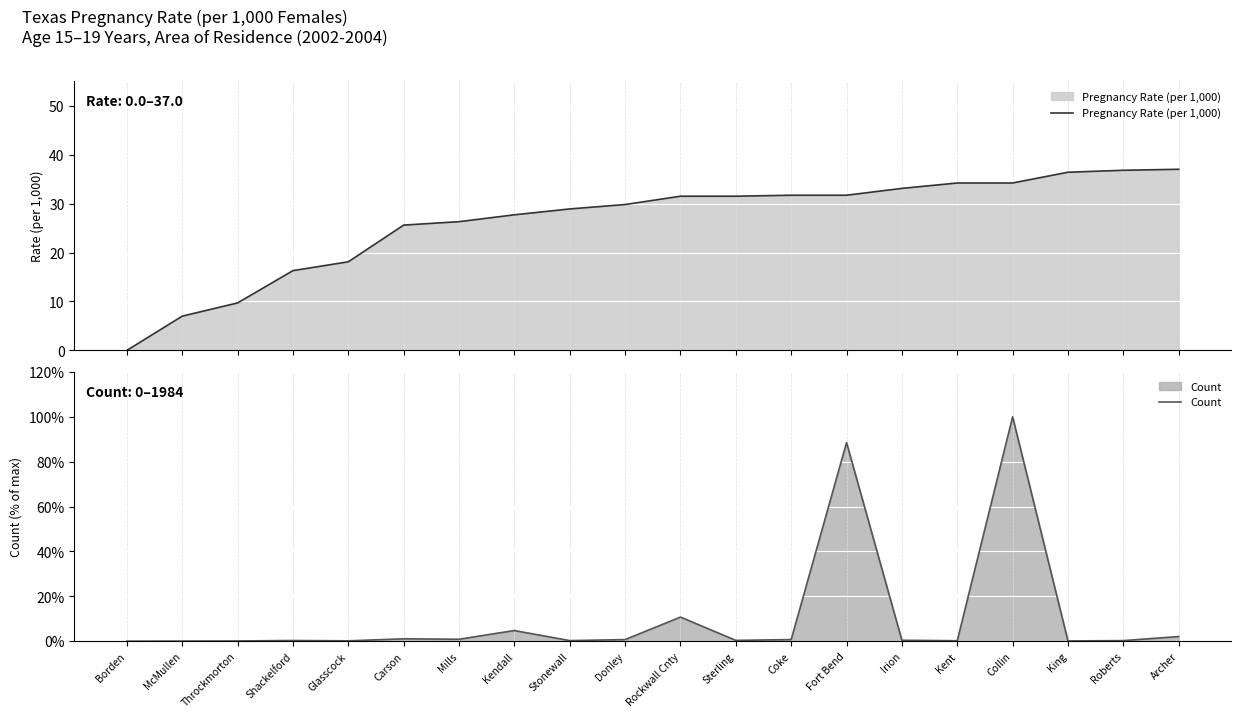

What are all the series names shown in the legend?

Pregnancy Rate (per 1,000), Count